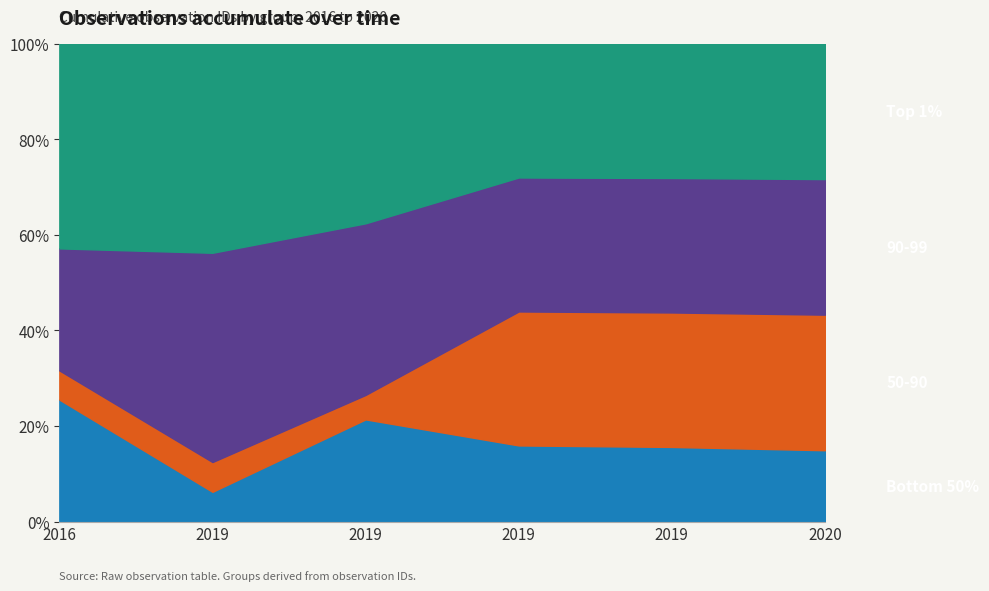

True or false: Top 1% and 50-90 cross at least once.

False